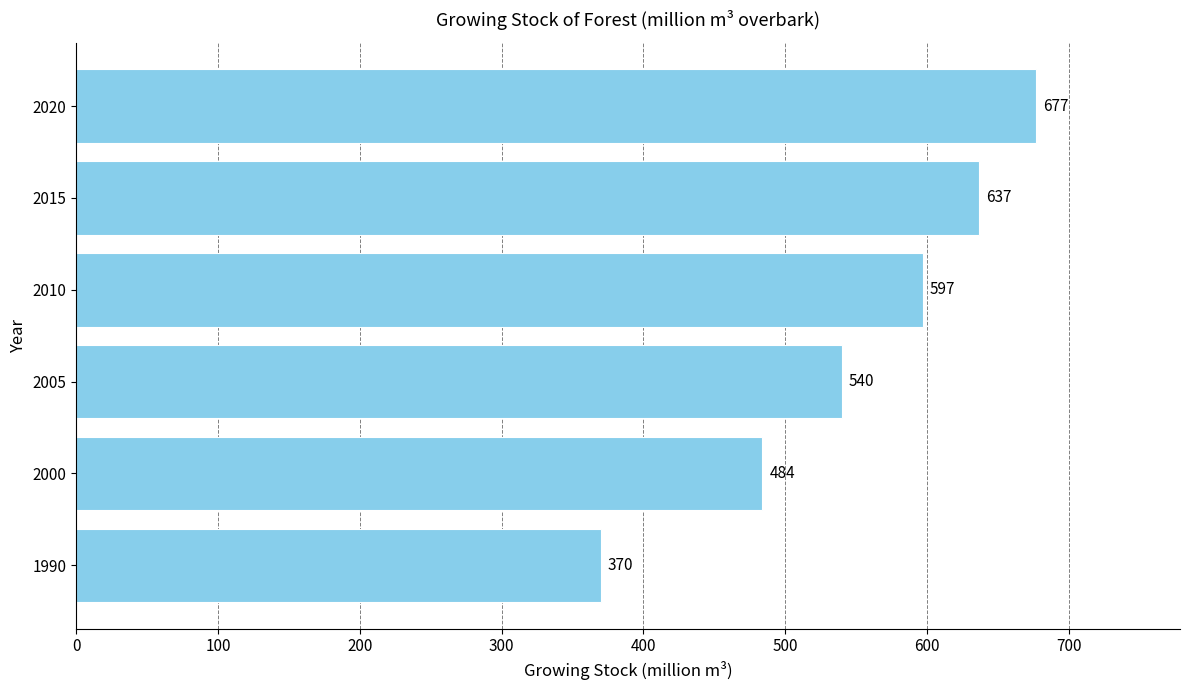

The value at 1990 is 370. True or false?

True